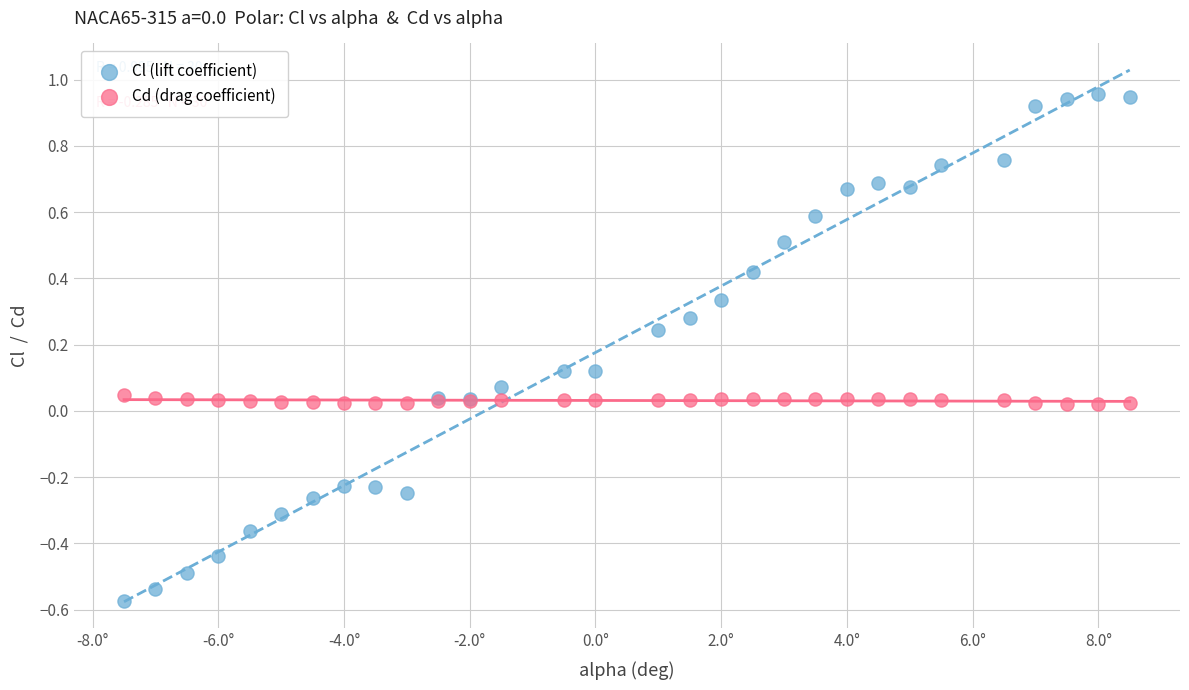

Which series has the widest spread of Y values?

Cl (lift coefficient)